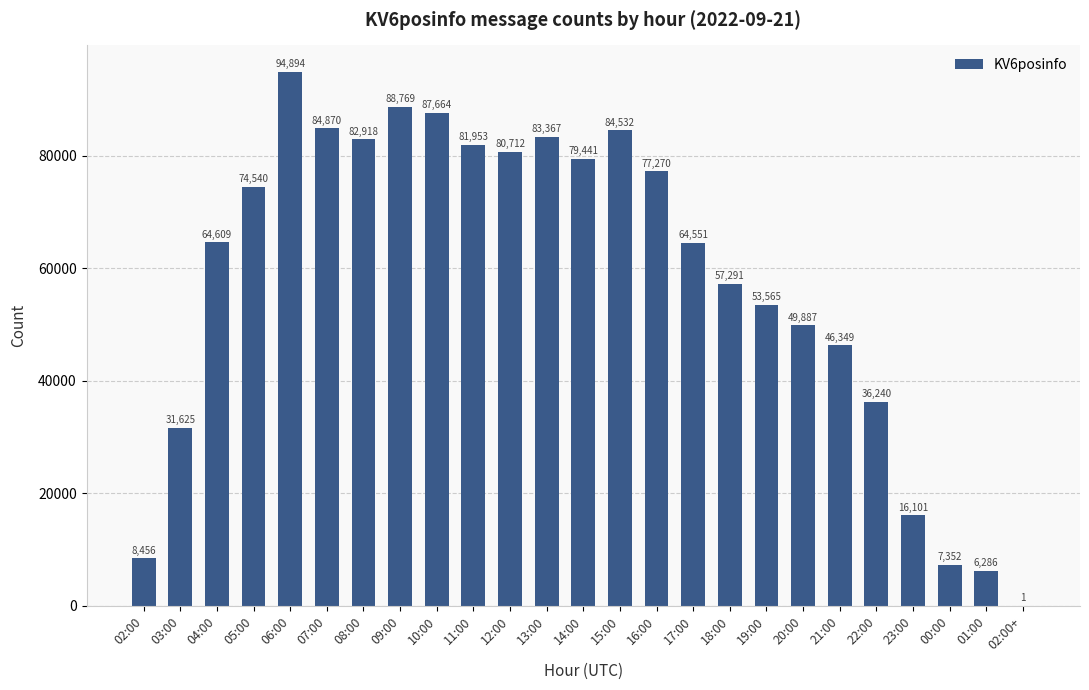

True or false: the data shows 82918 at 08:00.

True